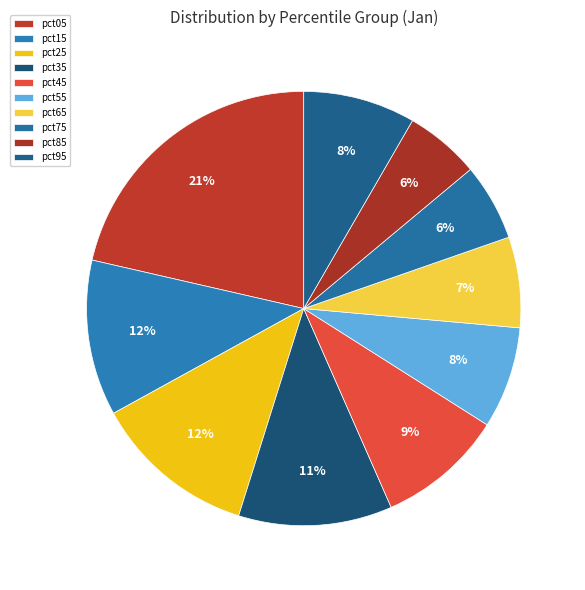

Count the number of slices in the pie.

10